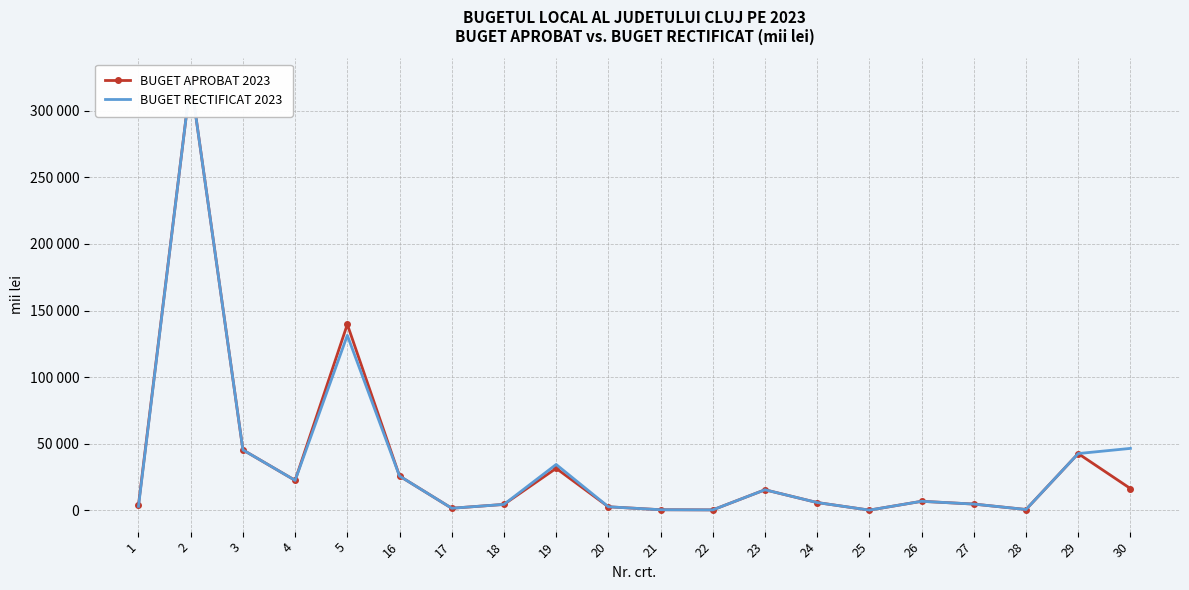

True or false: BUGET RECTIFICAT 2023 has a value of 25619.0 at 16.

True